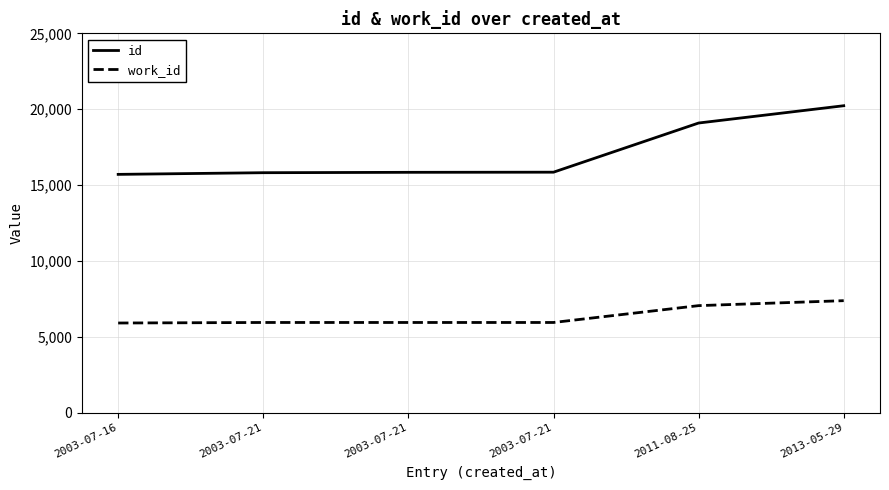

What is the sum of the id values at 2003-07-21 and 2011-08-25?

34941